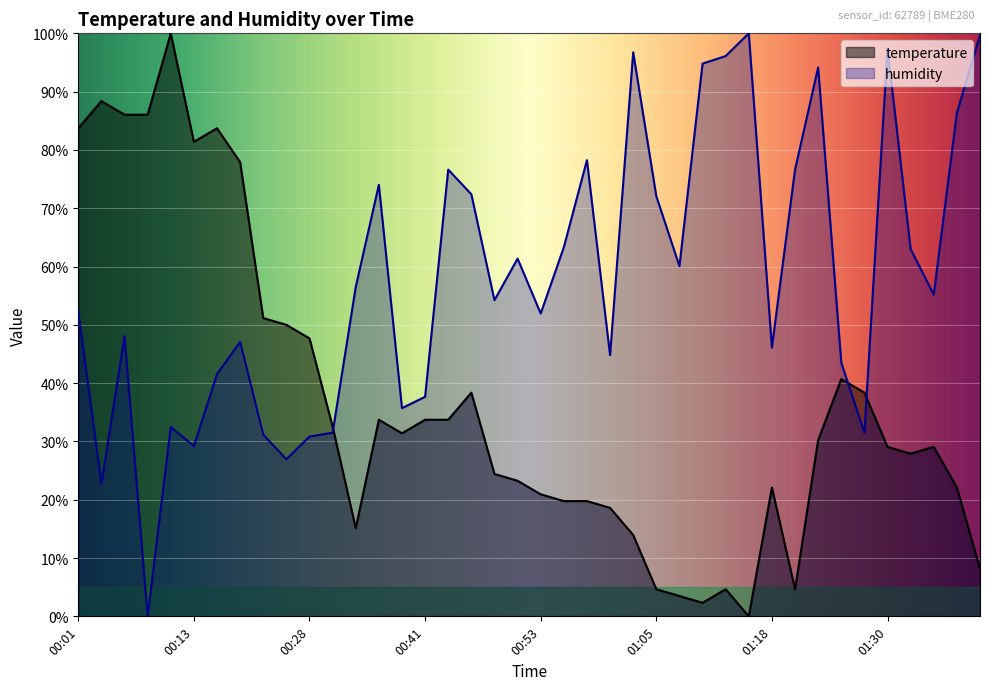

Reading right to left, what are all the values shown in this chart?

temperature: 01:39=8.1	01:37=22.1	01:35=29.1	01:32=27.9	01:30=29.1	01:27=38.4	01:25=40.7	01:22=30.2	01:20=4.7	01:18=22.1	01:15=0.0	01:13=4.7	01:10=2.3	01:08=3.5	01:05=4.7	01:03=14.0	01:00=18.6	00:58=19.8	00:55=19.8	00:53=20.9	00:50=23.3	00:48=24.4	00:46=38.4	00:43=33.7	00:41=33.7	00:38=31.4	00:36=33.7	00:33=15.1	00:31=32.6	00:28=47.7	00:26=50.0	00:23=51.2	00:21=77.9	00:16=83.7	00:13=81.4	00:11=100.0	00:09=86.0	00:06=86.0	00:04=88.4	00:01=83.7
humidity: 01:39=99.7	01:37=86.4	01:35=55.2	01:32=63.0	01:30=97.4	01:27=31.5	01:25=43.5	01:22=94.2	01:20=76.6	01:18=46.1	01:15=100.0	01:13=96.1	01:10=94.8	01:08=60.1	01:05=72.1	01:03=96.8	01:00=44.8	00:58=78.2	00:55=63.3	00:53=51.9	00:50=61.4	00:48=54.2	00:46=72.4	00:43=76.6	00:41=37.7	00:38=35.7	00:36=74.0	00:33=56.5	00:31=31.5	00:28=30.8	00:26=26.9	00:23=31.2	00:21=47.1	00:16=41.6	00:13=29.2	00:11=32.5	00:09=0.0	00:06=48.1	00:04=22.7	00:01=52.3